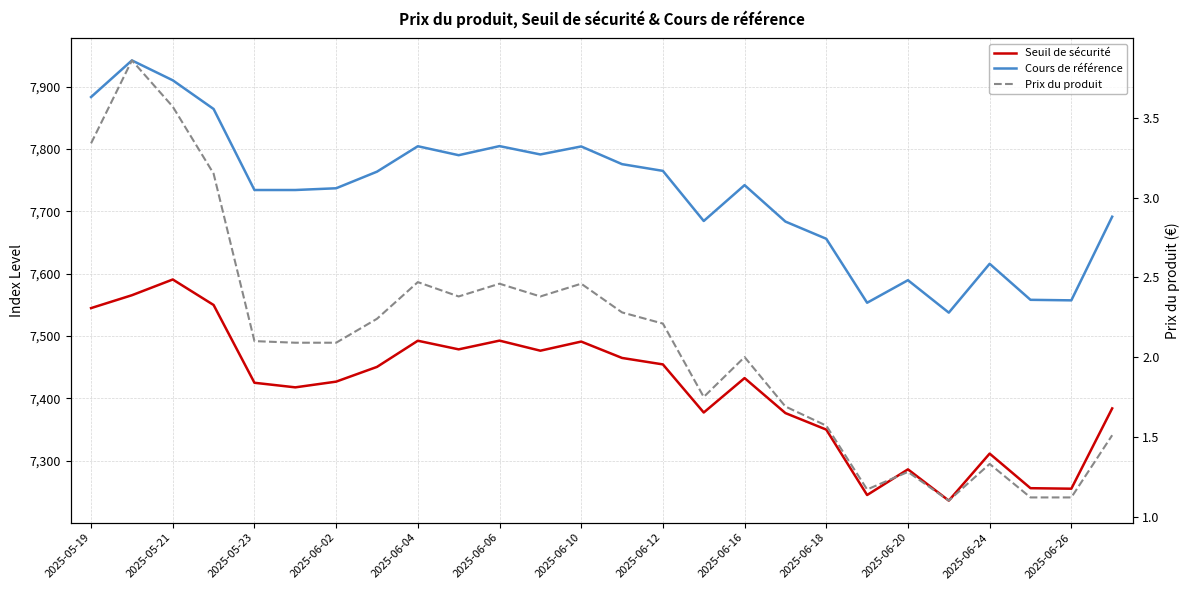

True or false: Prix du produit and Cours de référence cross at least once.

False